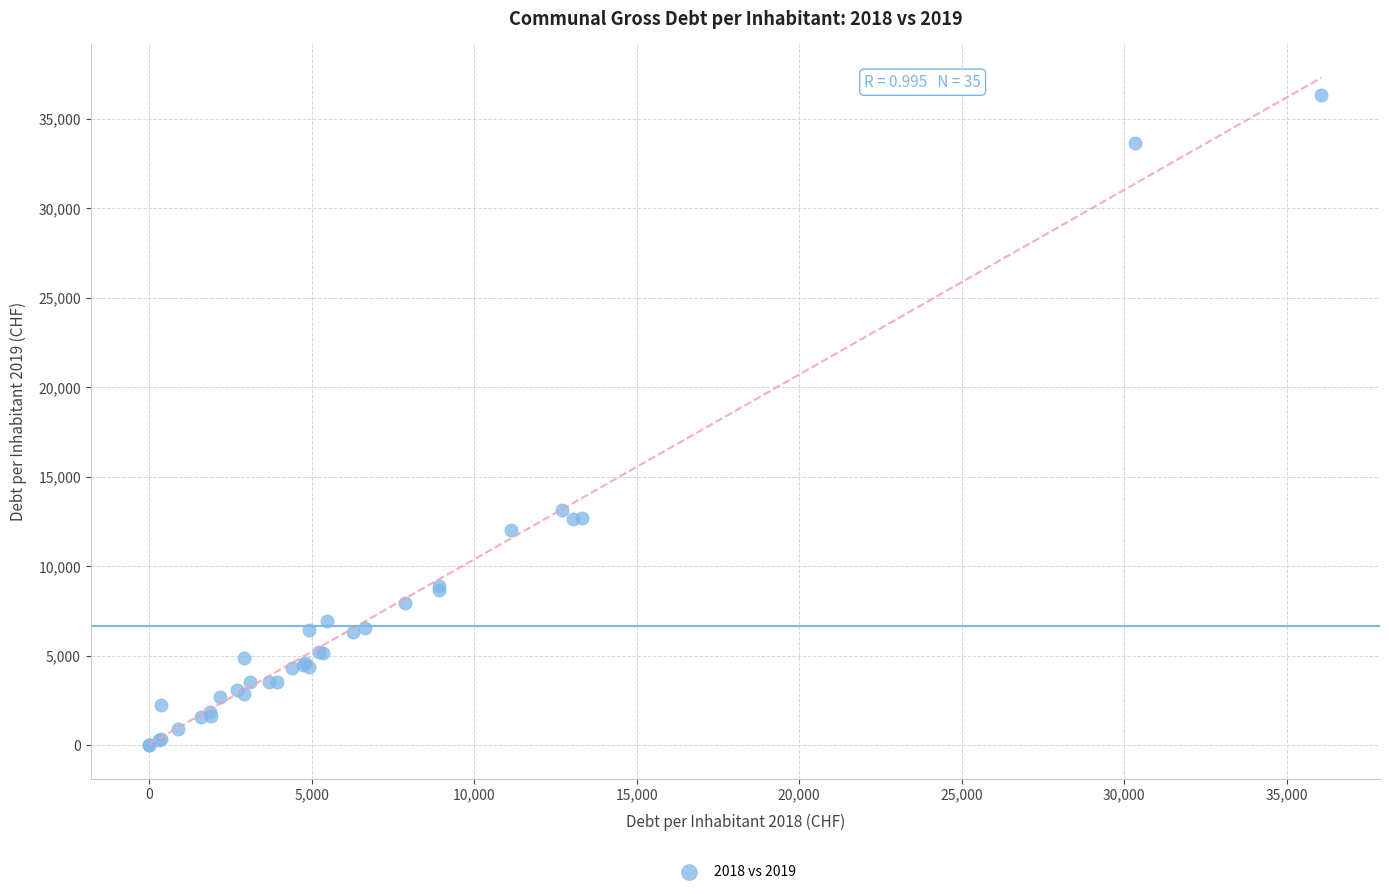

What Y value in the scatter plot is closest to 18162?

13167.4